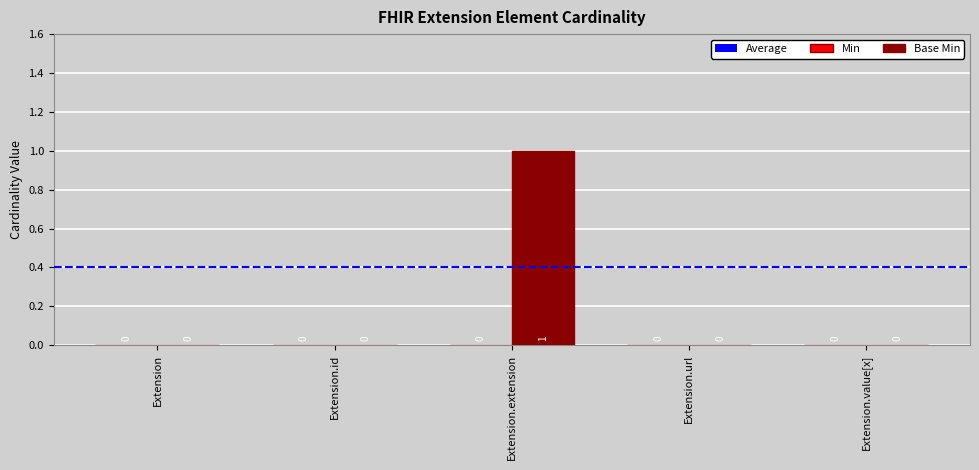

Does the chart contain stacked bars?

No